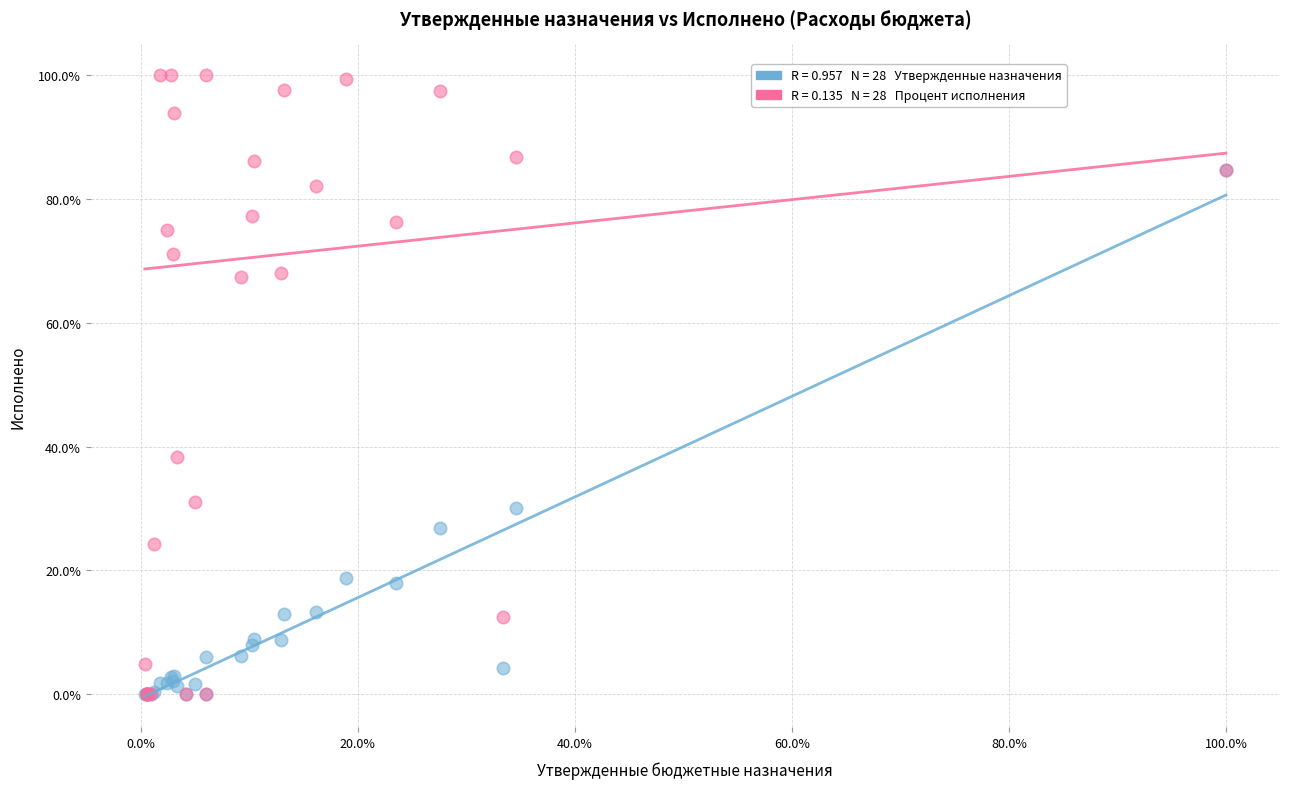

Across all series, what Y value is closest to 49?

38.3